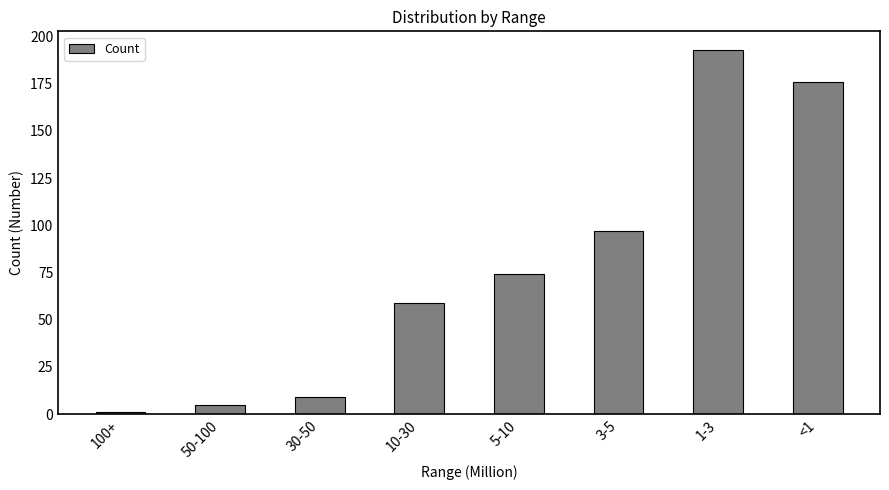

At which label is the value closest to 97?

3-5